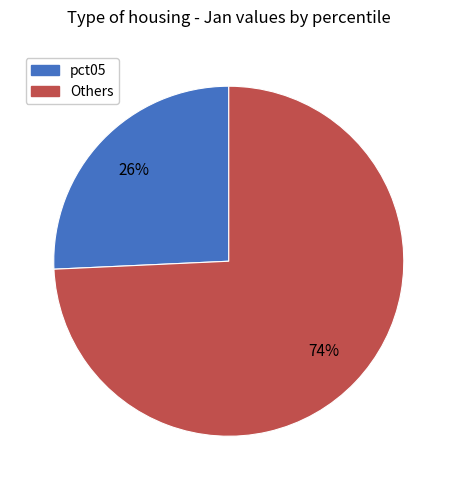

How many slices are in this pie chart?

2